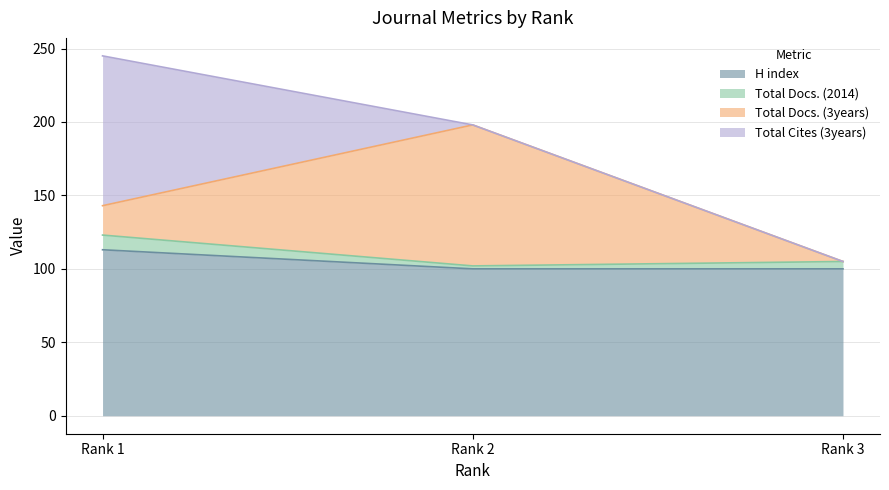

How many lines are shown in the chart?

4